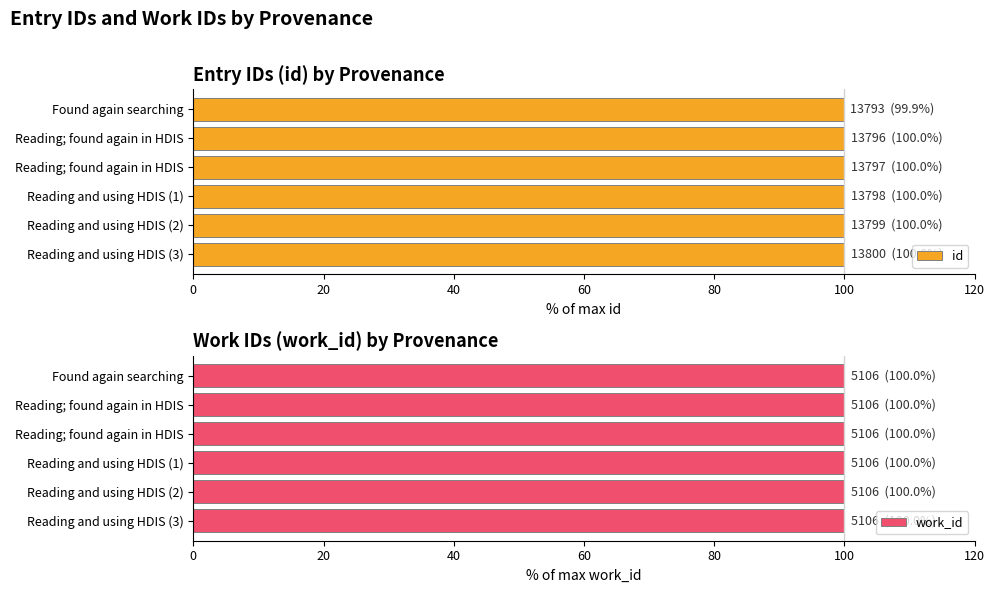

What is the value of the id bar at the 5th from the left?

100.0